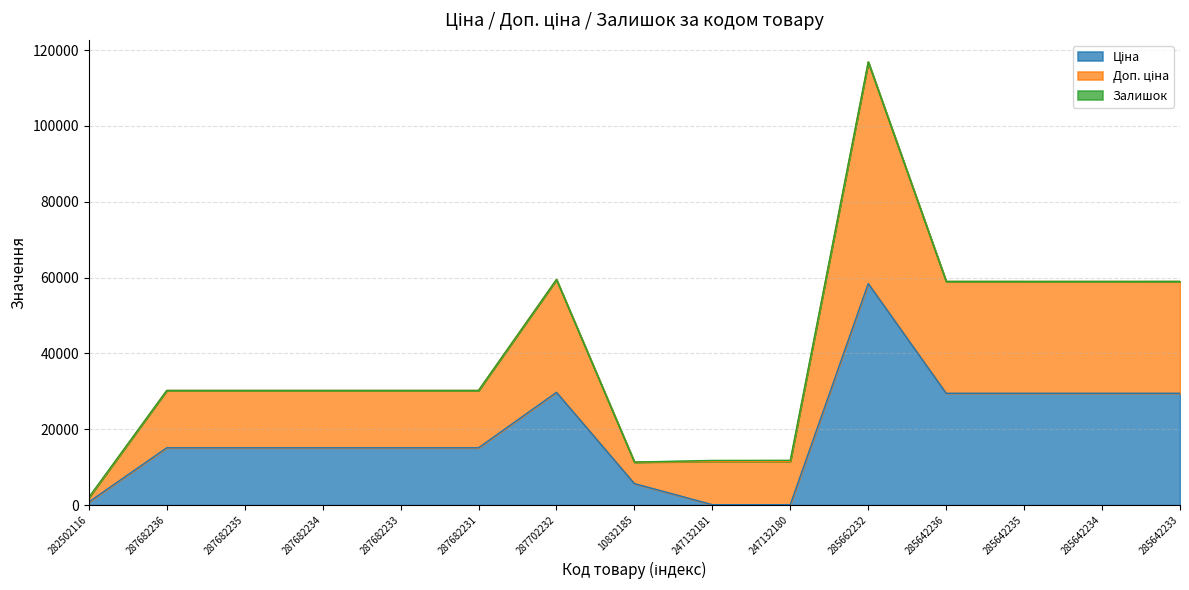

At how many categories does at least one series exceed 63143?

1